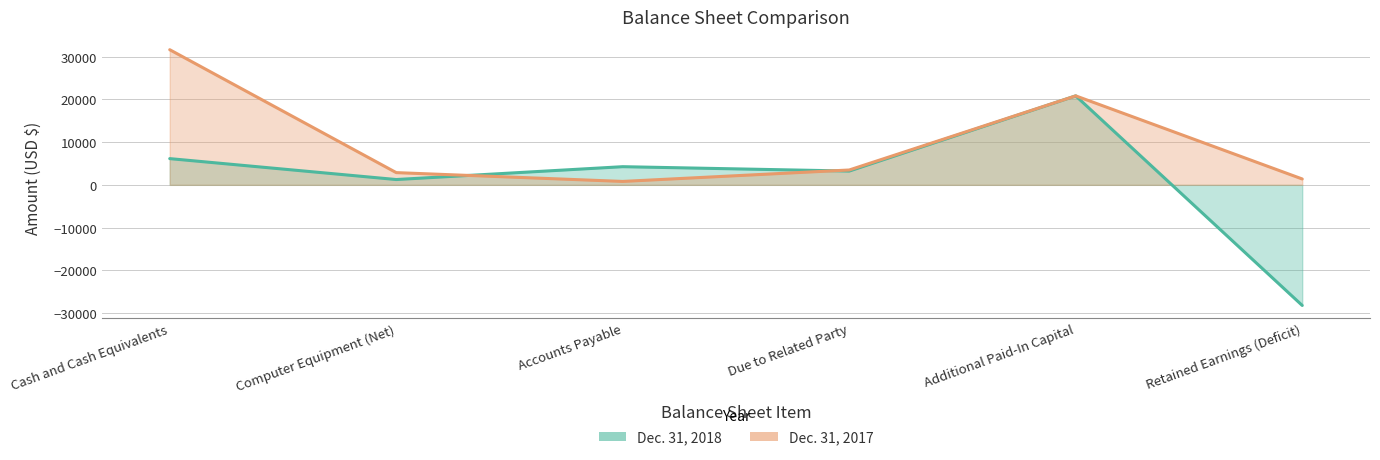

Is the value of Dec. 31, 2018 at Accounts Payable greater than the value of Dec. 31, 2017 at Cash and Cash Equivalents?

No